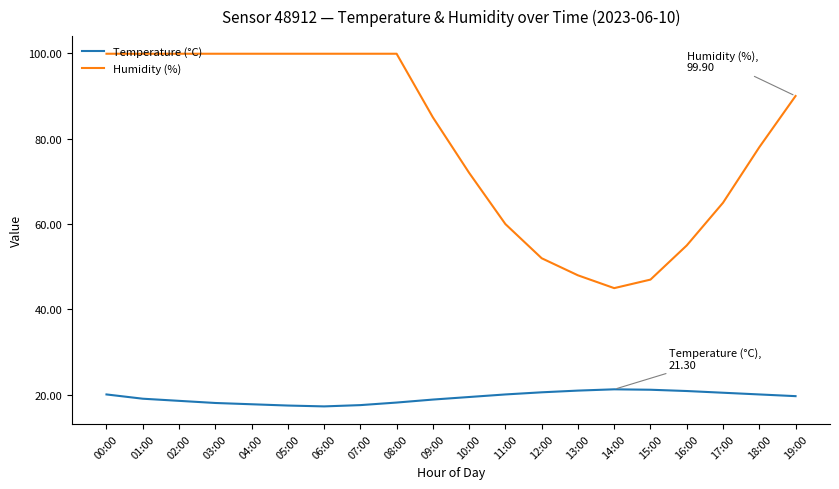

The Humidity (%) series shows 81.9 at 11:00. True or false?

False